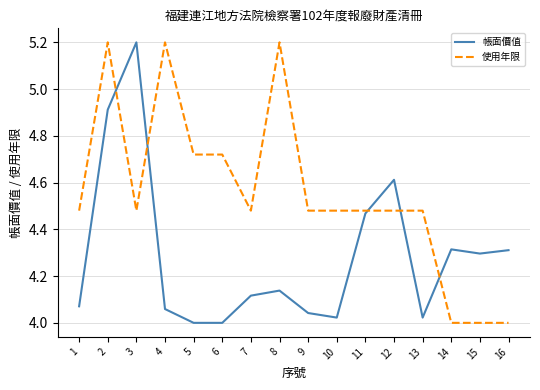

What is the greatest value displayed?

5.2